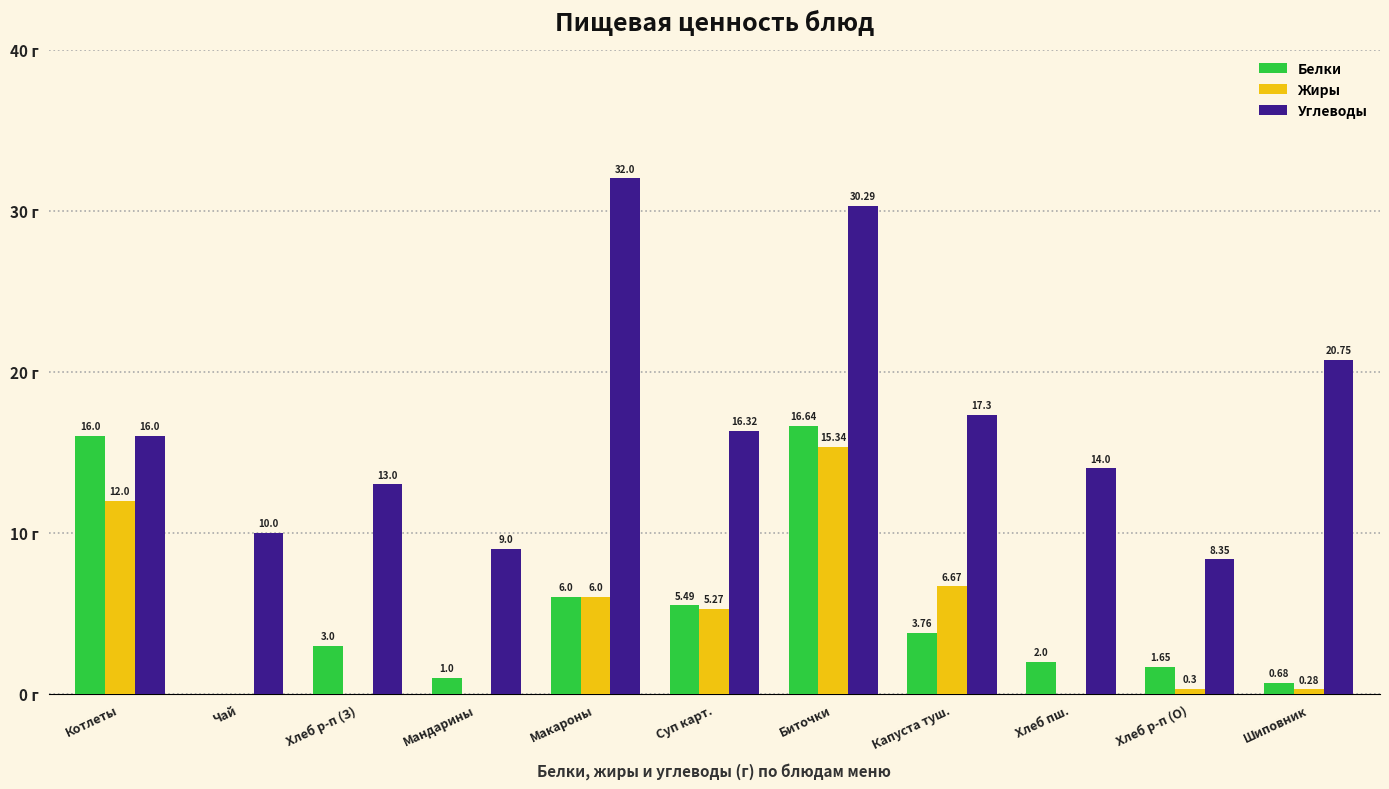

At which label does Углеводы reach its peak?

Макароны